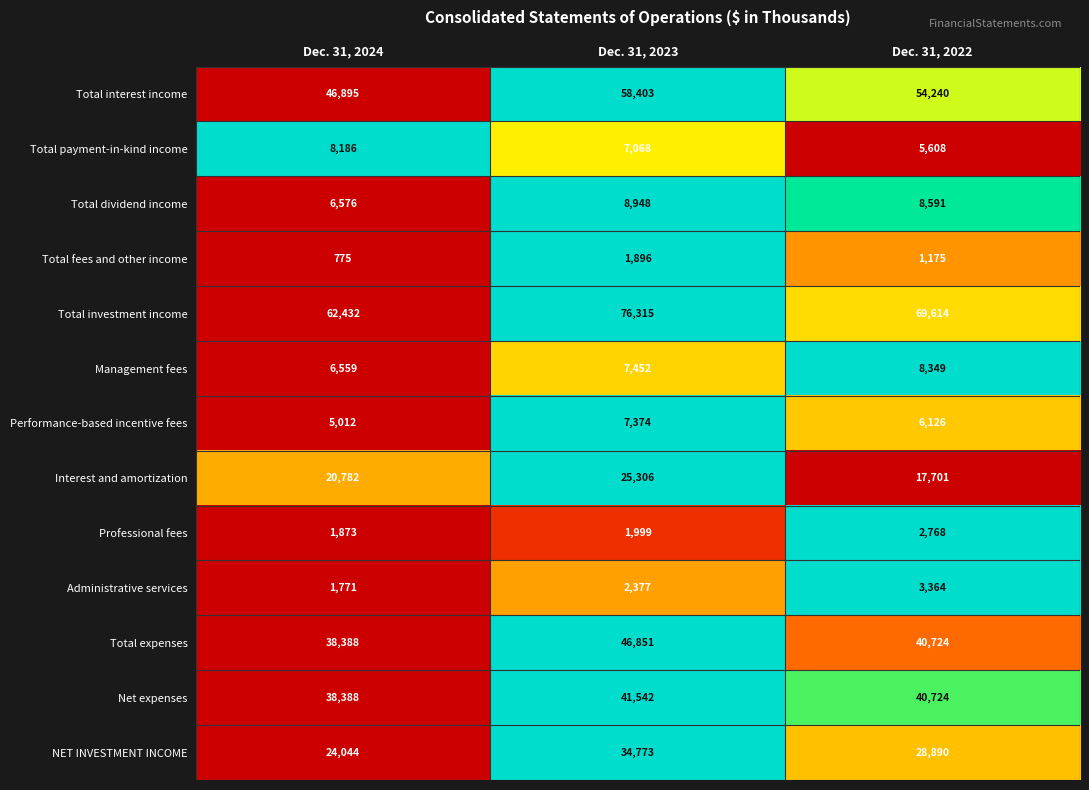

How many values in the Administrative services series are below 2377?

1